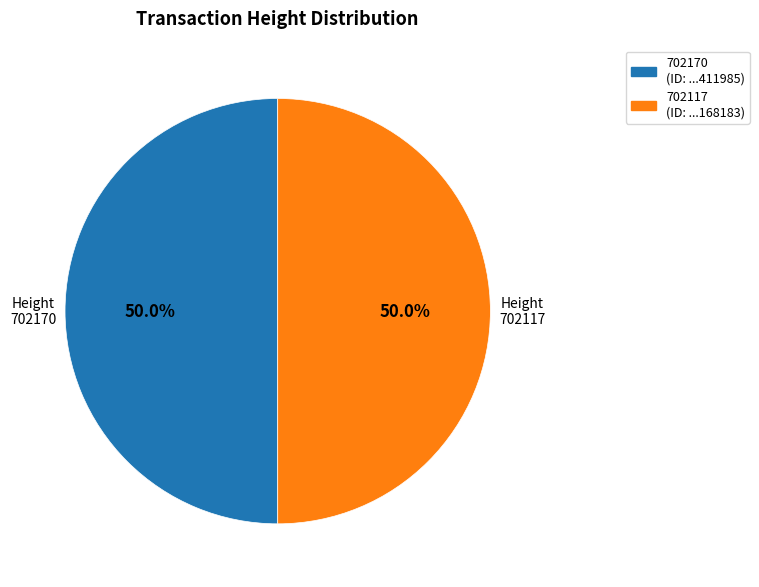

Combined, what portion of the pie is 702117 and 702170?

100.0%